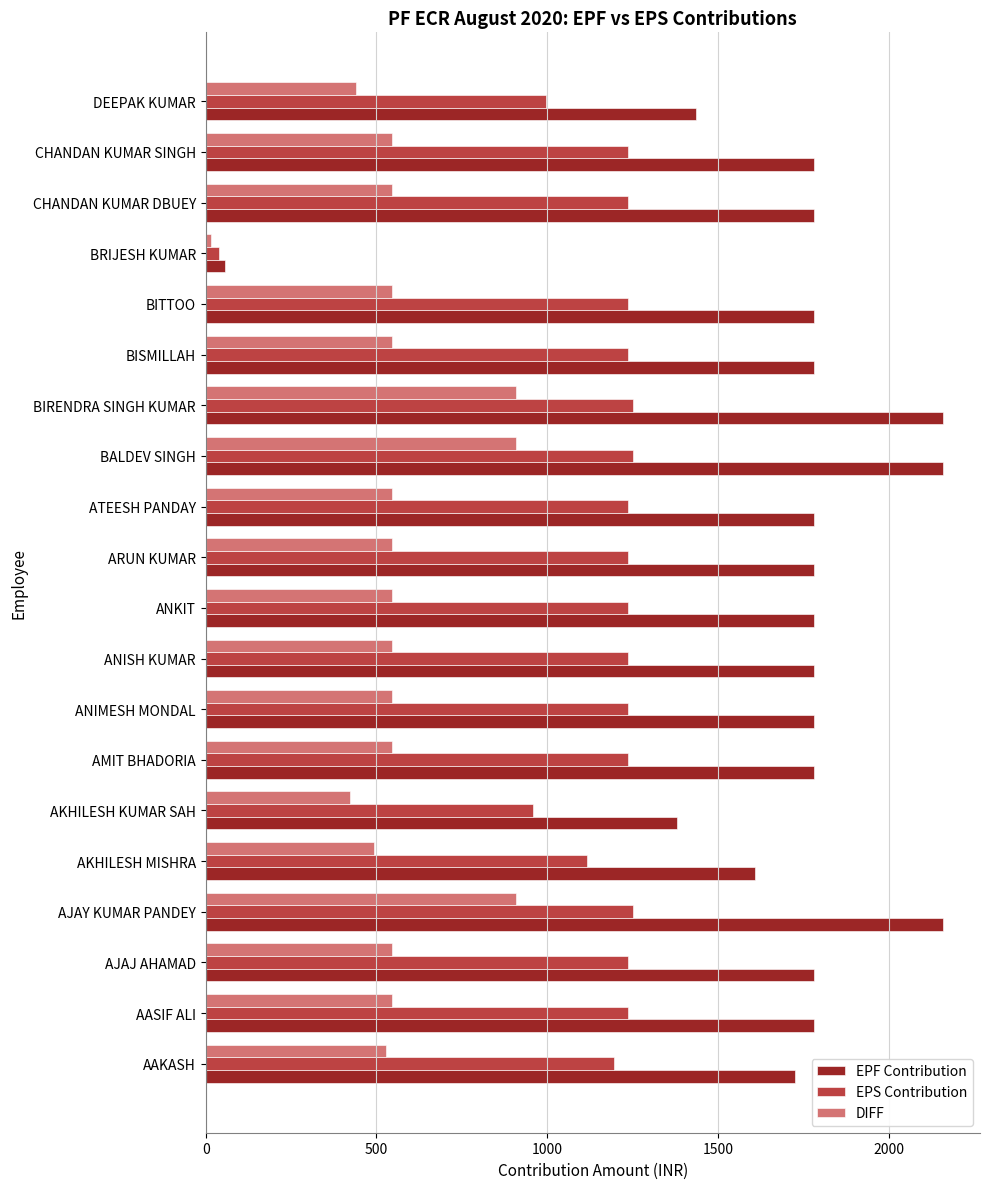

What is the spread (max minus min) of values at ARUN KUMAR?

1236